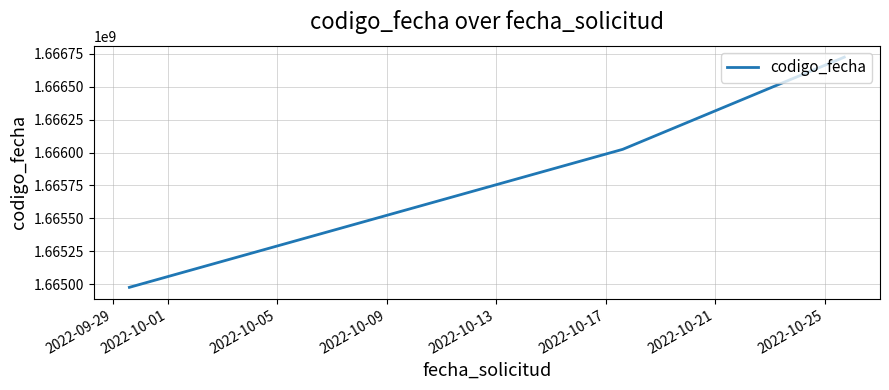

What is the average value?

1665908220